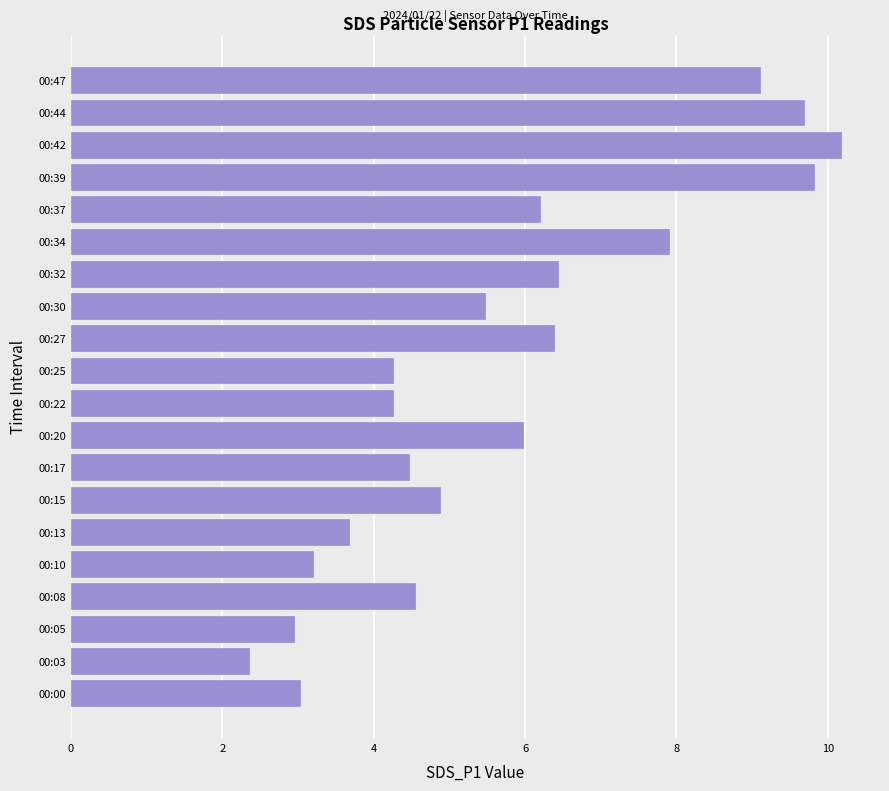

Which has a higher value, 00:20 or 00:39?

00:39